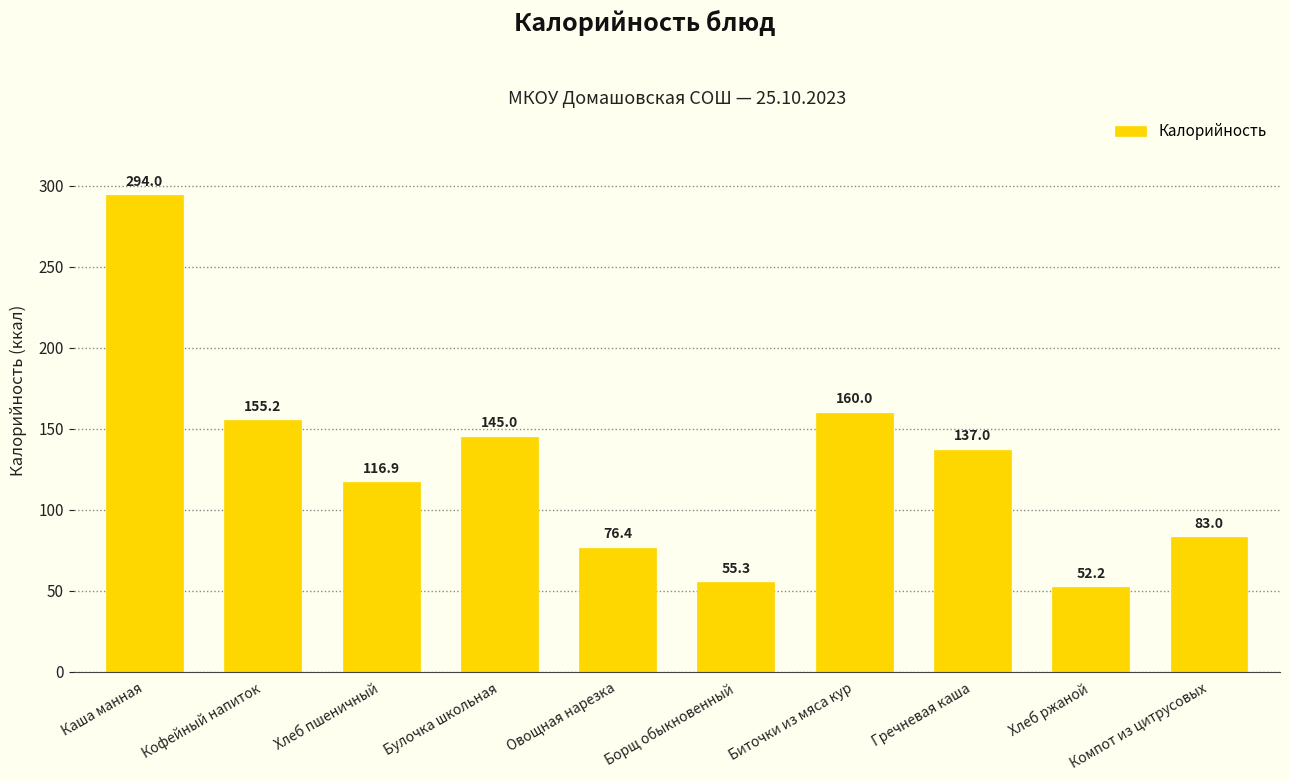

What is the ratio of the value at Компот из цитрусовых to the value at Овощная нарезка?

1.1